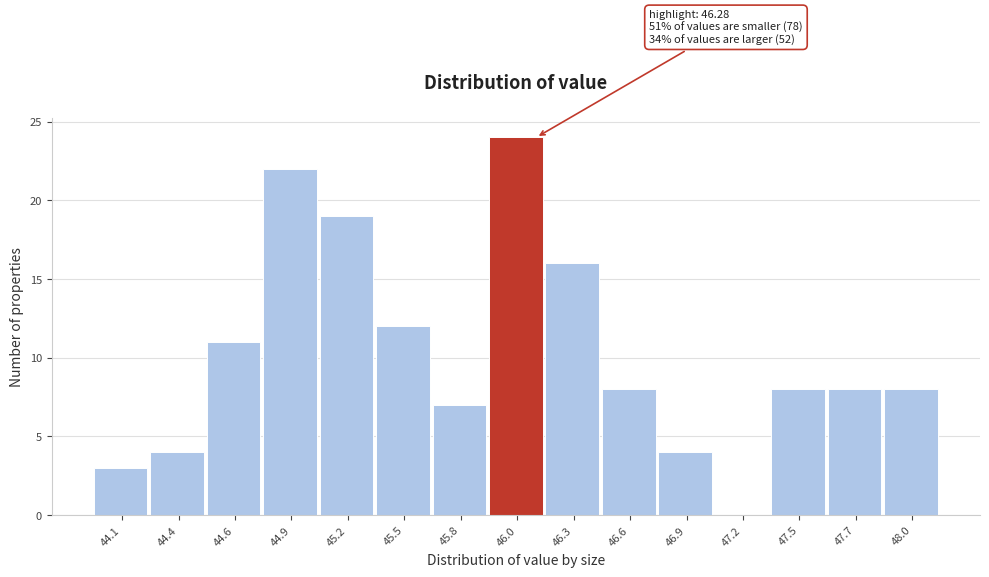

Reading left to right, list all the values displayed in this chart.

44.1=3	44.4=4	44.6=11	44.9=22	45.2=19	45.5=12	45.8=7	46.0=24	46.3=16	46.6=8	46.9=4	47.2=0	47.5=8	47.7=8	48.0=8